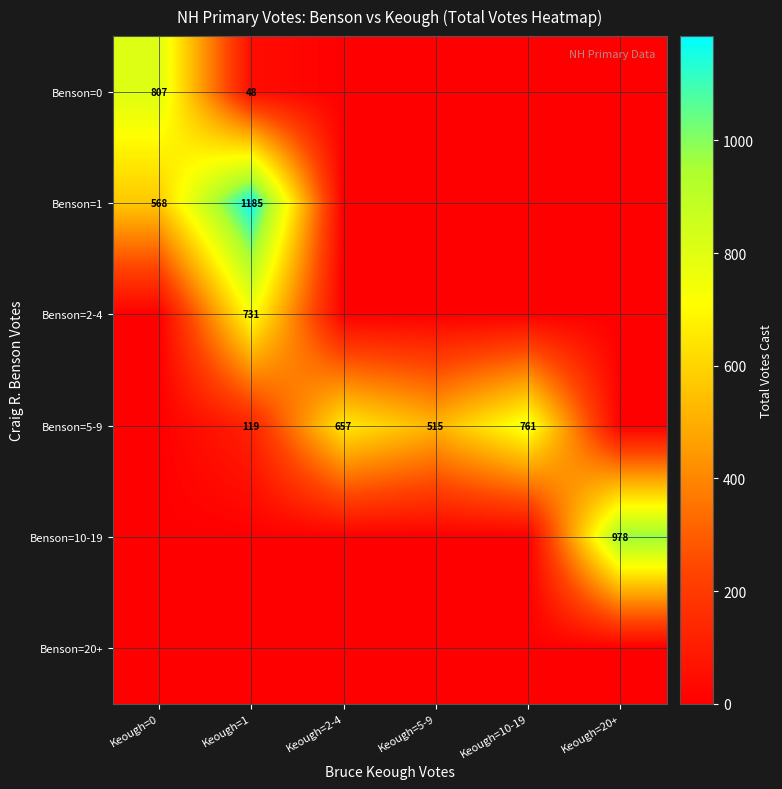

What is the difference between the maximum and minimum values in the Benson=0 series?

807